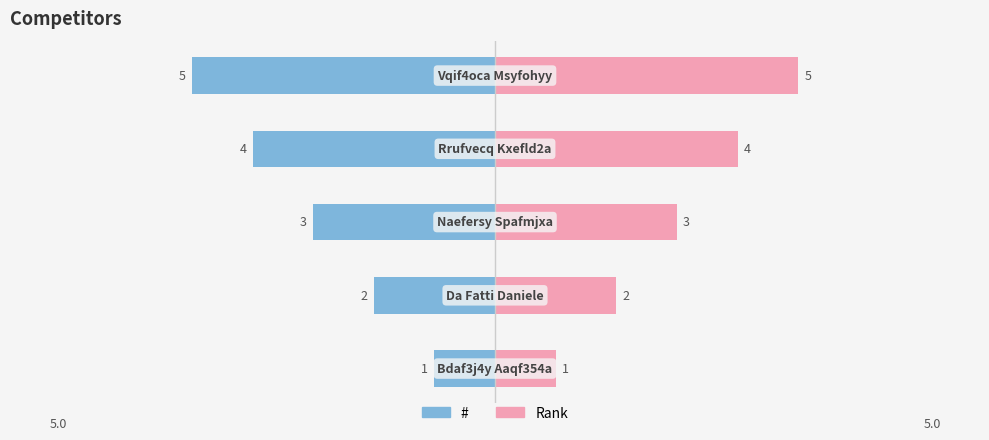

What is the difference between the # values at 3 and 0?

3